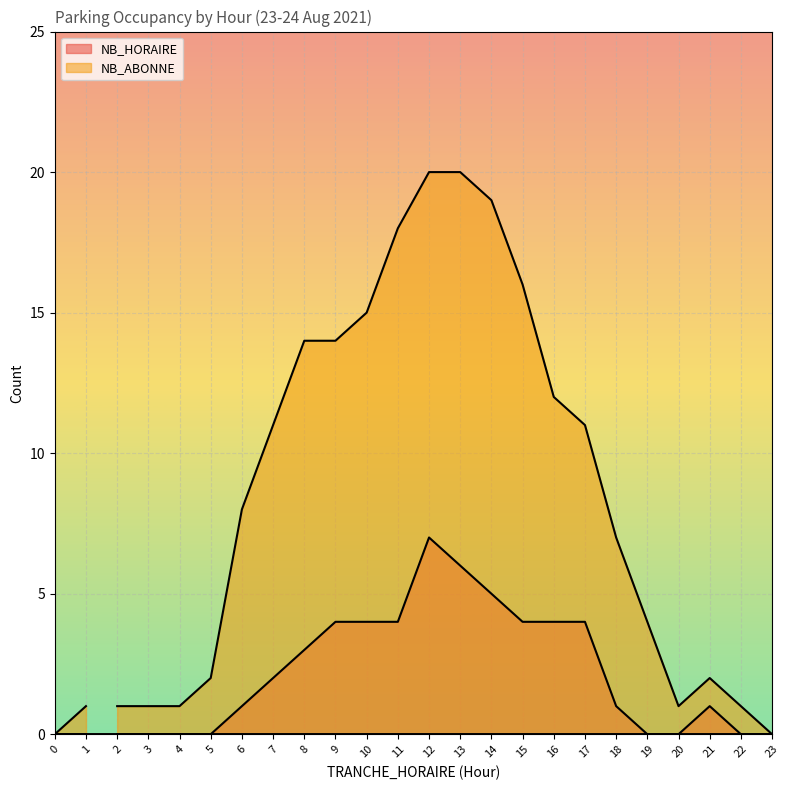

True or false: NB_HORAIRE and NB_ABONNE cross at least once.

False